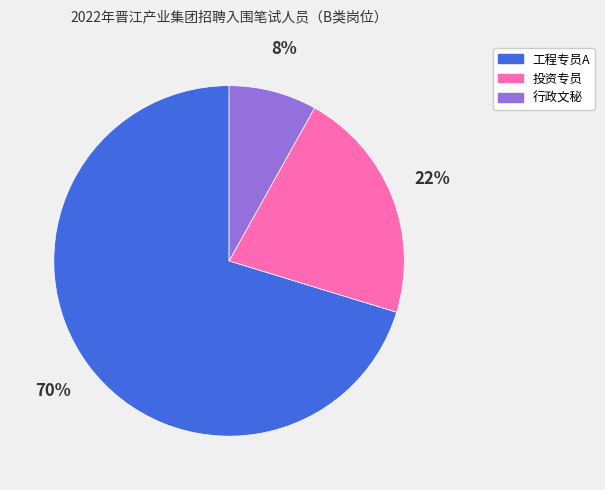

True or false: 行政文秘 accounts for 19% of the total.

False